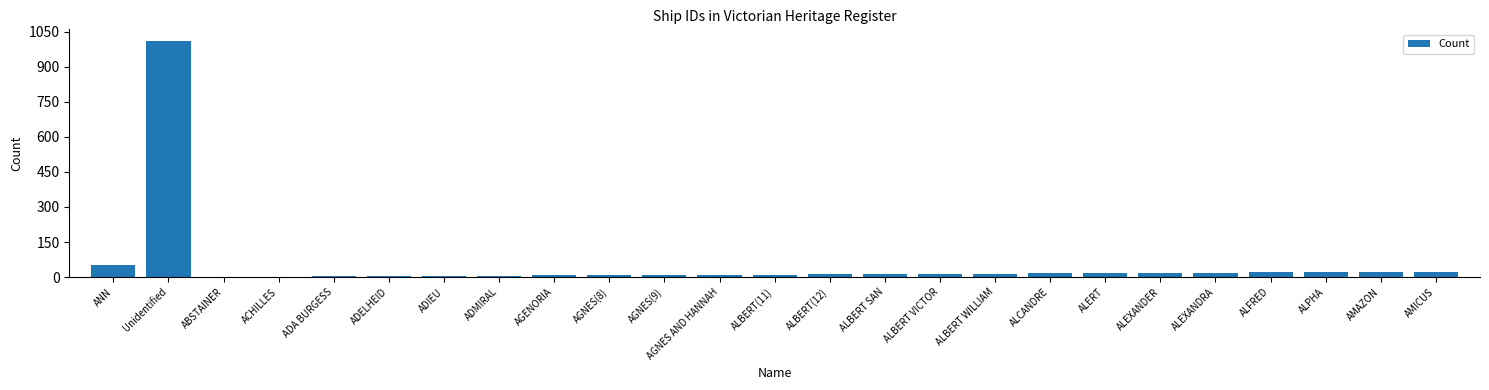

What is the sum of all values?

1339